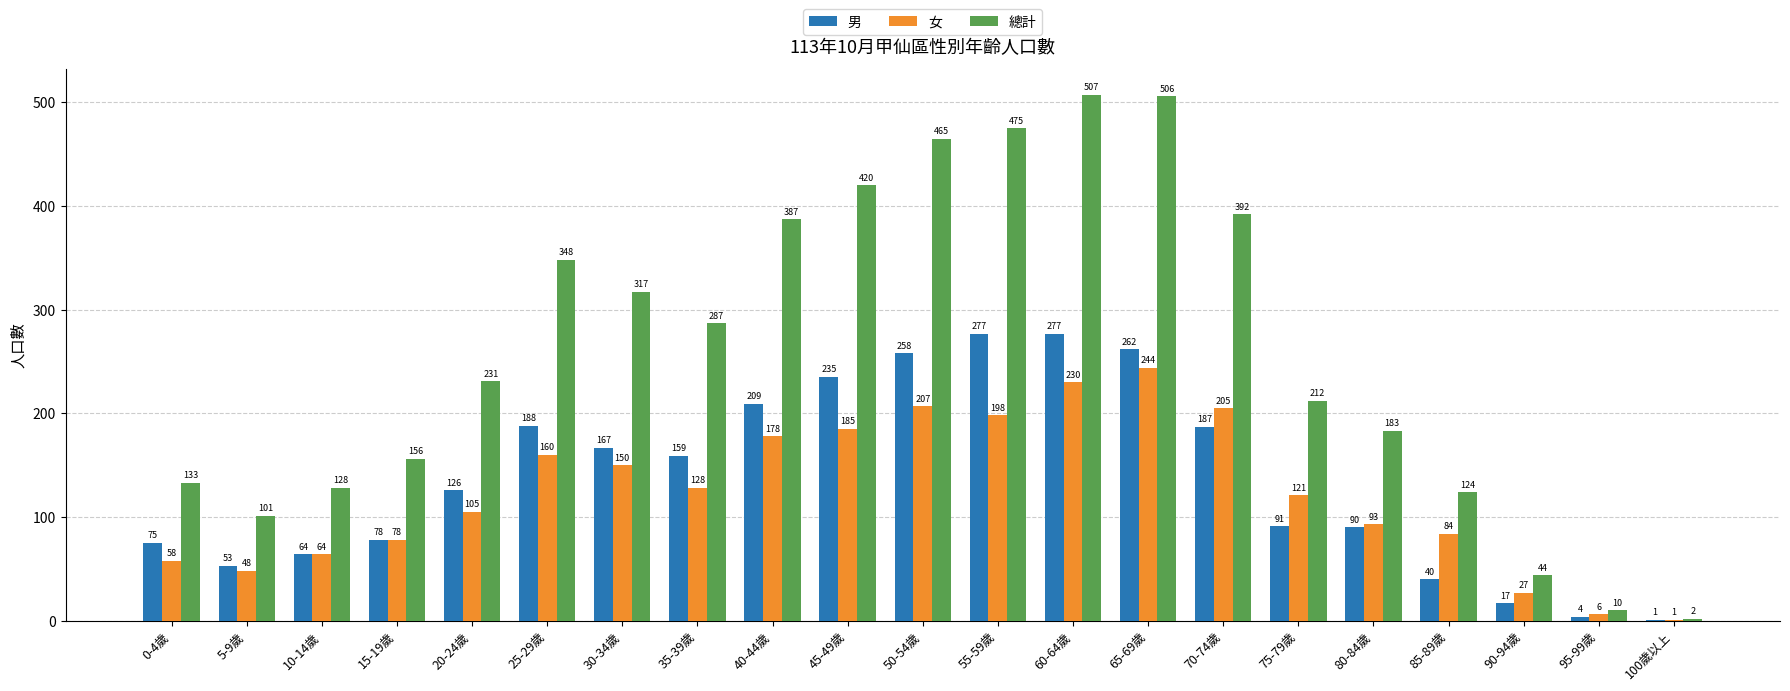

Are the bars grouped side by side (vs. stacked)?

Yes